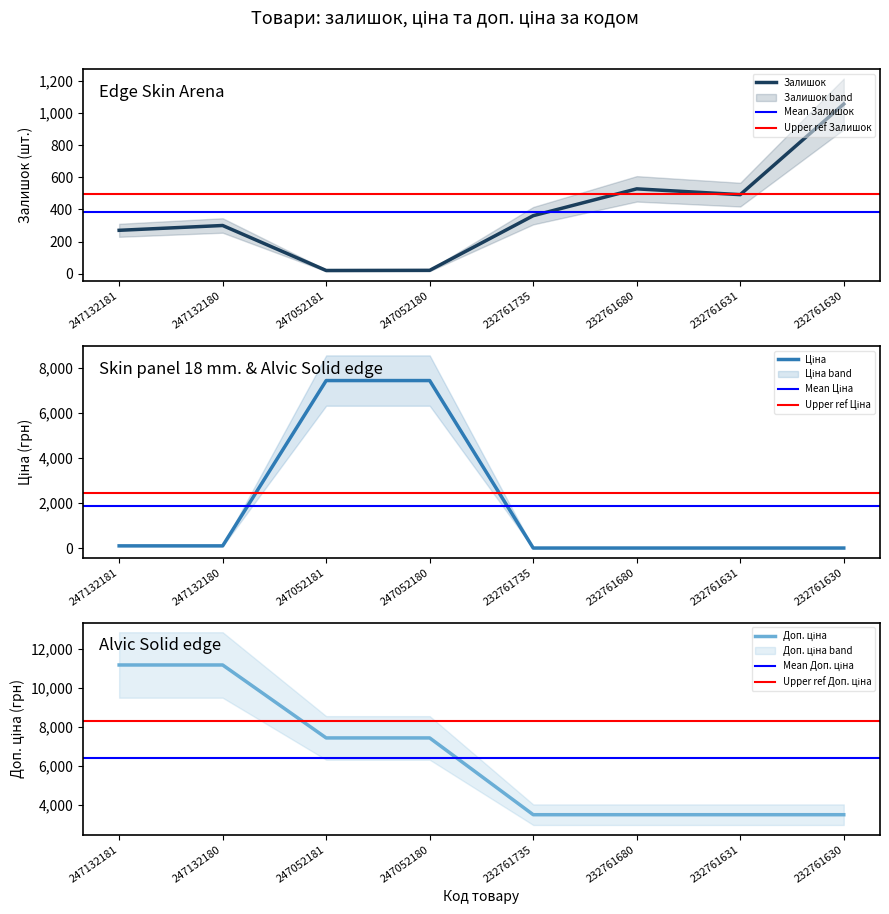

What is the lowest value of the Залишок series?

20